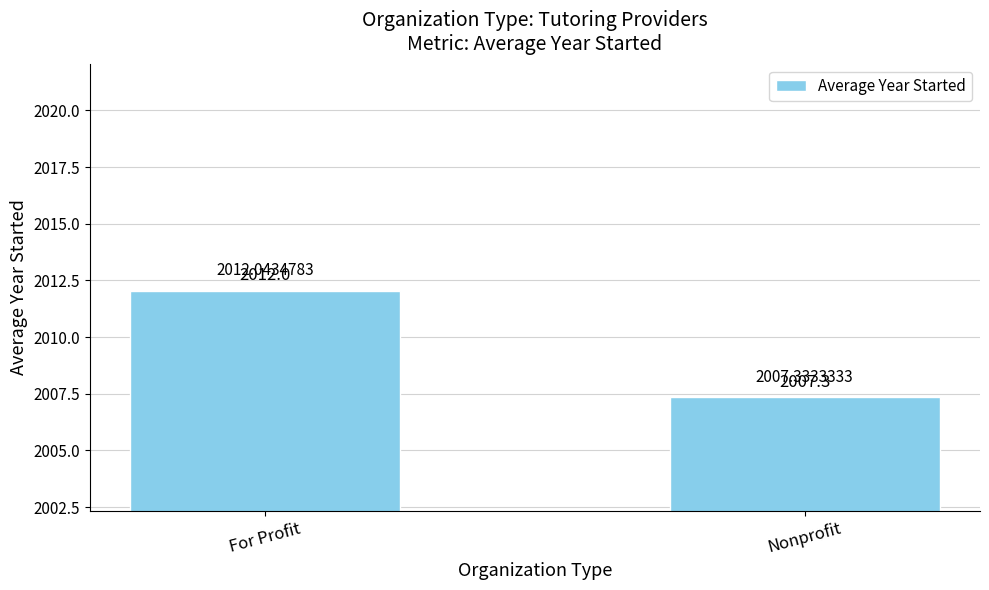

Reading left to right, list all the values displayed in this chart.

2012.0	2007.3